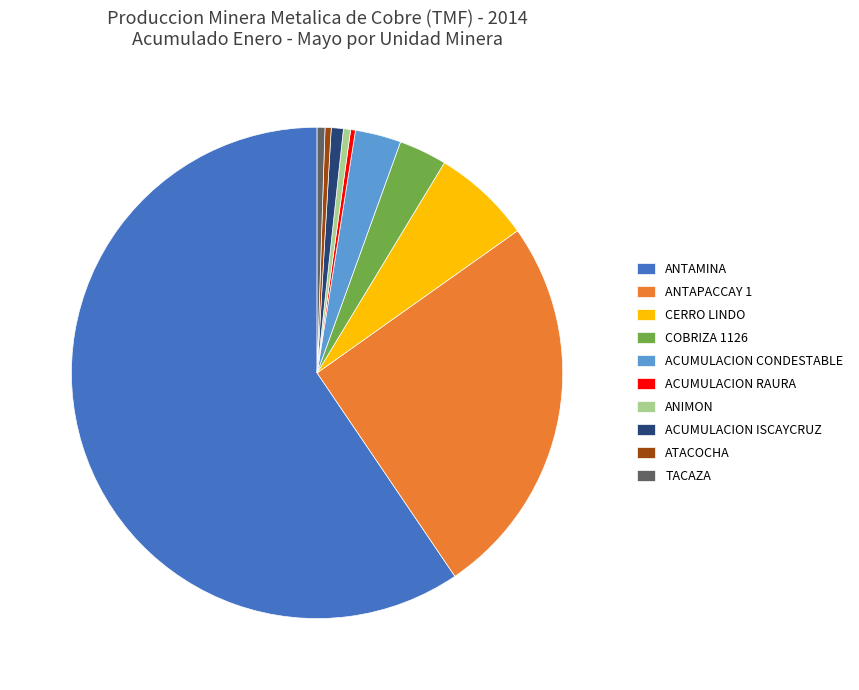

The ATACOCHA slice represents 14% of the pie. True or false?

False